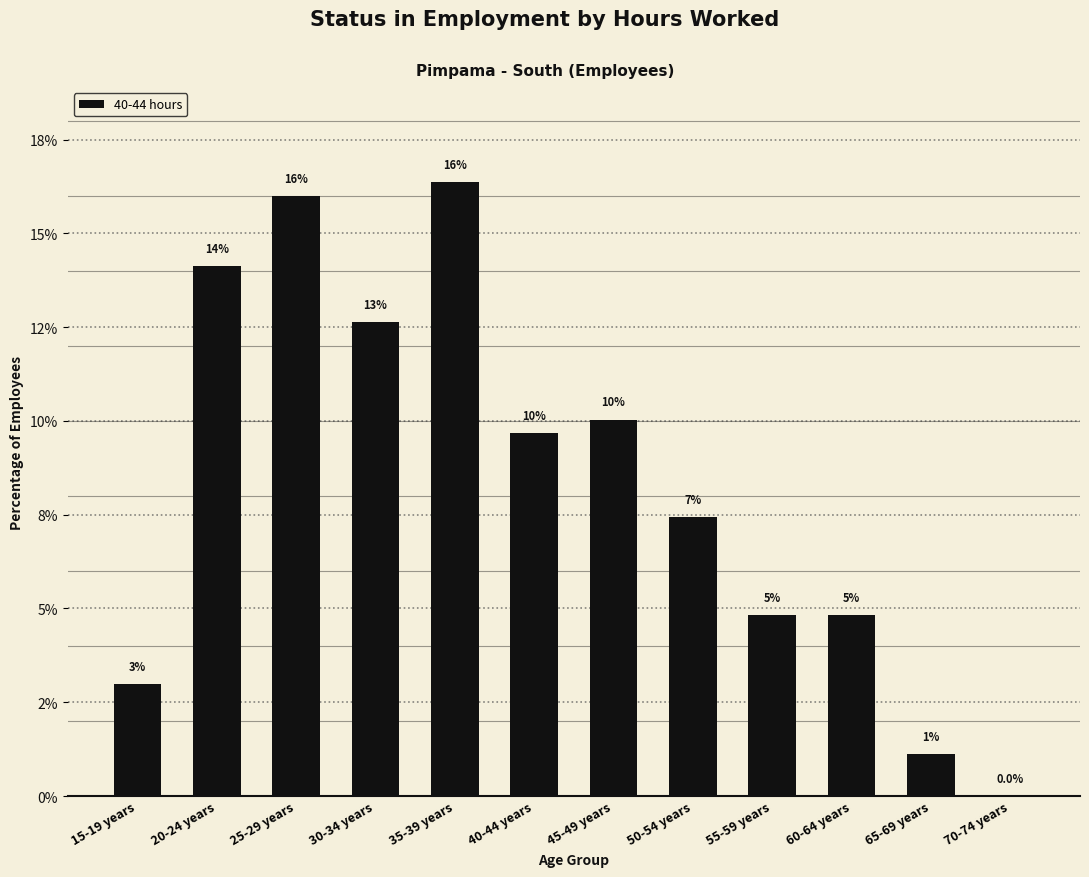

True or false: the data shows 16.4 at 35-39 years.

True